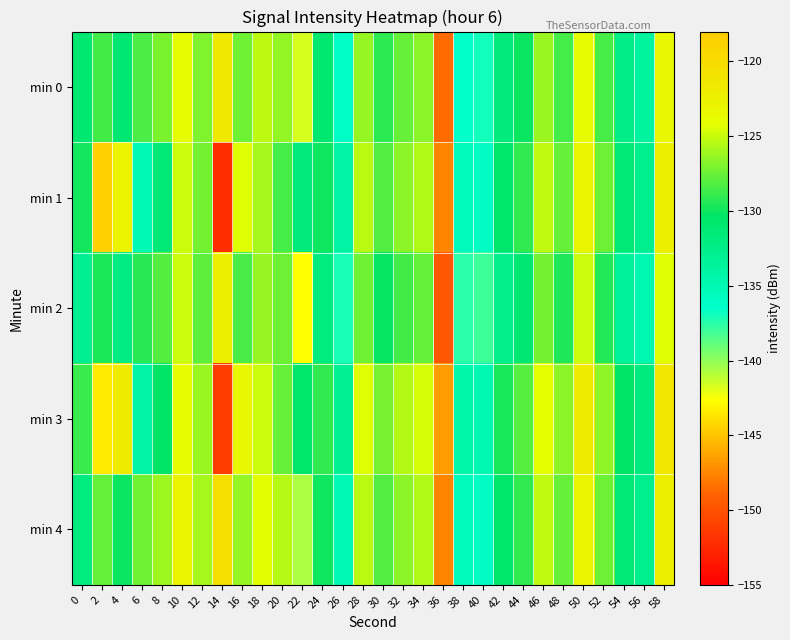

Reading right to left, list all the values displayed in this chart.

min 0: 58=-123.3	56=-133.8	54=-132.4	52=-128.5	50=-123.9	48=-128.5	46=-126.2	44=-130.0	42=-131.7	40=-137.0	38=-136.5	36=-148.6	34=-126.6	32=-127.6	30=-129.1	28=-126.3	26=-136.1	24=-131.0	22=-141.7	20=-126.4	18=-125.3	16=-127.4	14=-121.4	12=-126.9	10=-123.9	8=-127.1	6=-128.3	4=-131.1	2=-128.6	0=-131.0
min 1: 58=-122.3	56=-132.8	54=-131.4	52=-127.5	50=-122.9	48=-127.5	46=-125.2	44=-129.0	42=-130.7	40=-136.0	38=-135.5	36=-147.6	34=-125.6	32=-126.6	30=-128.1	28=-125.3	26=-134.1	24=-130.0	22=-131.7	20=-128.5	18=-125.9	16=-124.3	14=-152.2	12=-127.2	10=-124.9	8=-131.4	6=-135.1	4=-122.8	2=-144.5	0=-129.8
min 2: 58=-124.3	56=-134.8	54=-133.4	52=-129.5	50=-124.9	48=-129.5	46=-127.2	44=-131.0	42=-132.7	40=-138.0	38=-137.5	36=-149.6	34=-127.6	32=-128.6	30=-130.1	28=-127.3	26=-137.1	24=-132.0	22=-142.7	20=-127.4	18=-126.3	16=-128.4	14=-122.4	12=-127.9	10=-124.9	8=-128.1	6=-129.3	4=-132.1	2=-129.6	0=-133.0
min 3: 58=-121.3	56=-131.8	54=-130.4	52=-126.5	50=-121.9	48=-126.5	46=-124.2	44=-128.0	42=-129.7	40=-135.0	38=-134.5	36=-146.6	34=-124.6	32=-125.6	30=-127.1	28=-124.3	26=-133.1	24=-129.0	22=-130.7	20=-127.5	18=-124.9	16=-123.3	14=-151.2	12=-126.2	10=-123.9	8=-130.4	6=-134.1	4=-121.8	2=-143.5	0=-128.8
min 4: 58=-122.3	56=-132.8	54=-131.4	52=-127.5	50=-122.9	48=-127.5	46=-125.2	44=-129.0	42=-130.7	40=-136.0	38=-135.5	36=-147.6	34=-125.6	32=-126.6	30=-128.1	28=-125.3	26=-135.1	24=-130.0	22=-140.7	20=-125.4	18=-124.3	16=-126.4	14=-120.4	12=-125.9	10=-122.9	8=-126.1	6=-127.3	4=-130.1	2=-127.6	0=-132.0